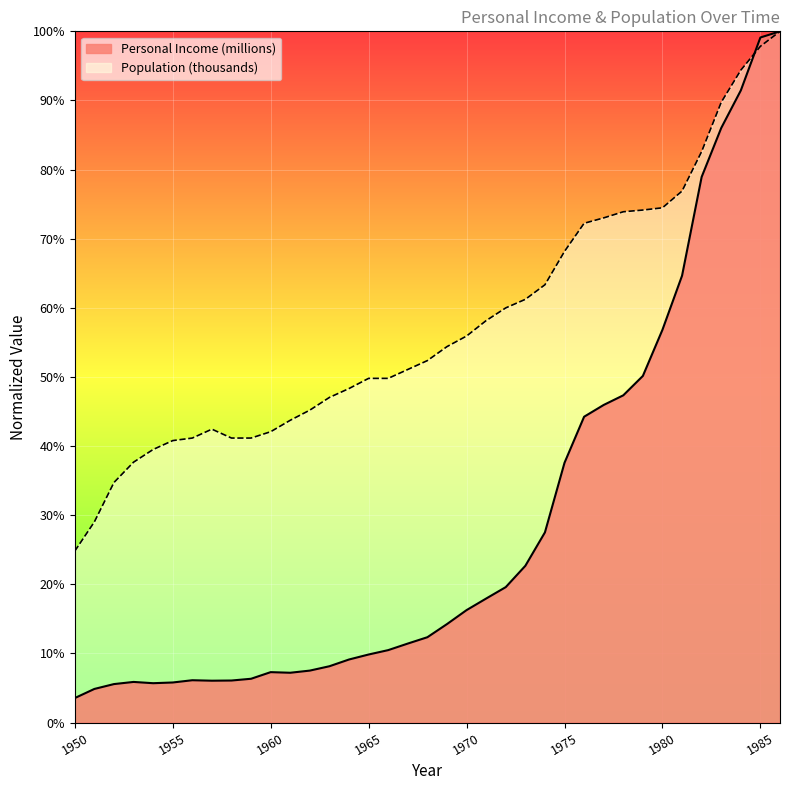

Which series has the largest total across all categories?

Population (thousands)